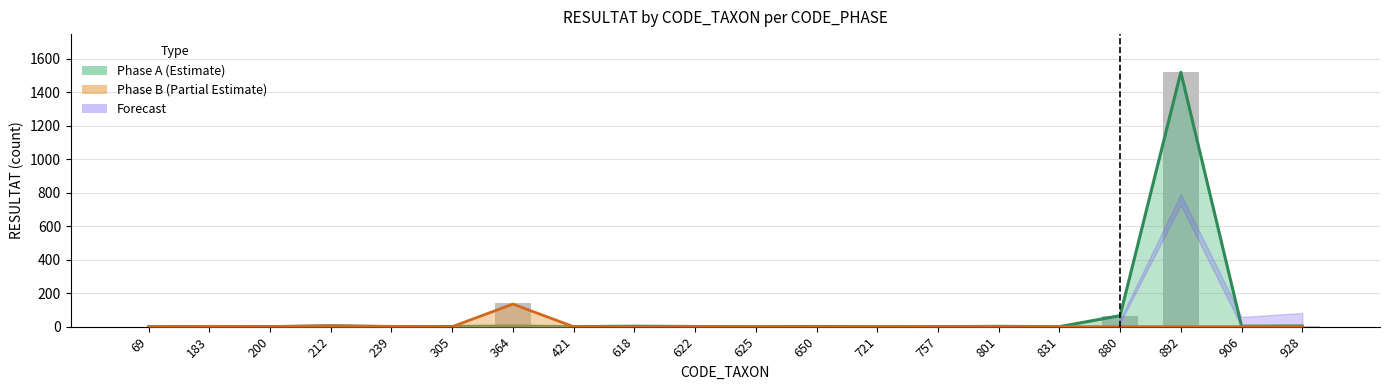

What is the value of the Phase B bar at the 5th from the left?

2